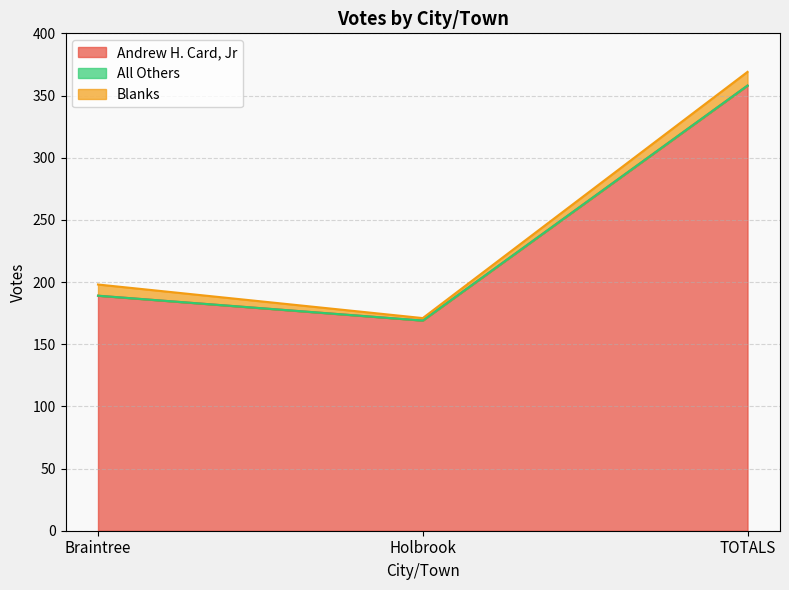

Rank the series at Holbrook from highest to lowest value.

Andrew H. Card, Jr, Blanks, All Others